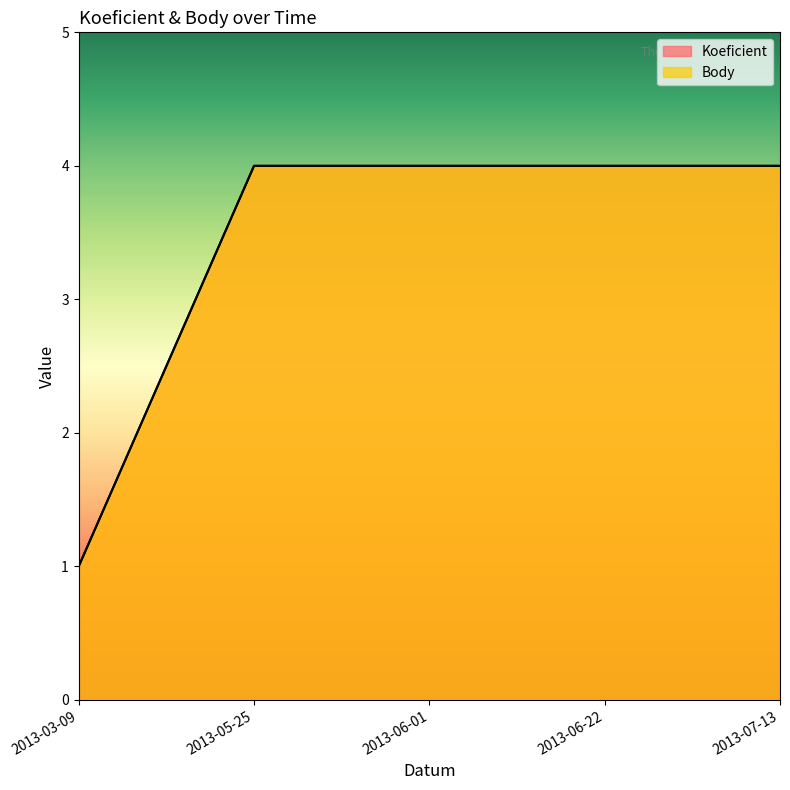

What is the smallest value displayed?

1